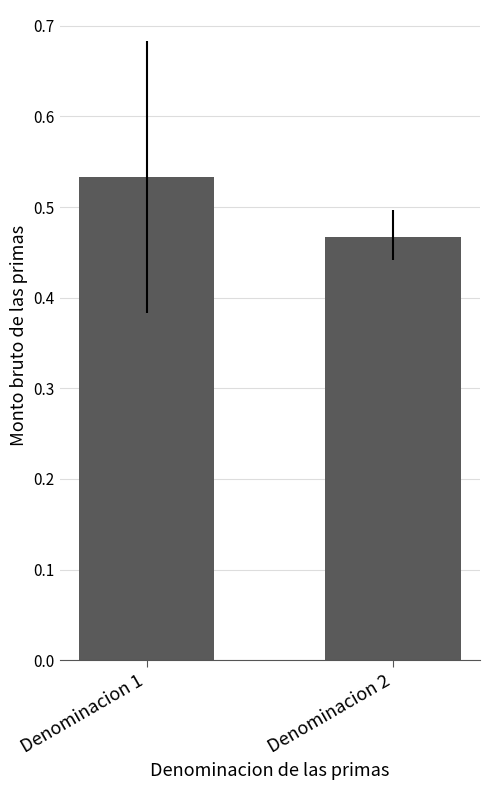

At which label is the value closest to 0?

Denominacion 2